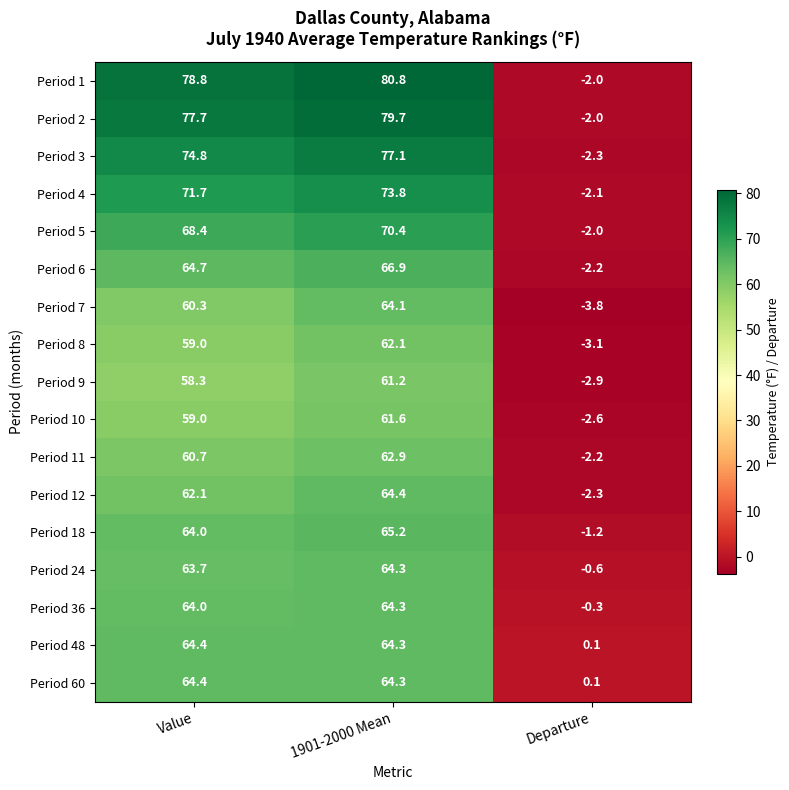

Which category has the highest value across all series?

1901-2000 Mean